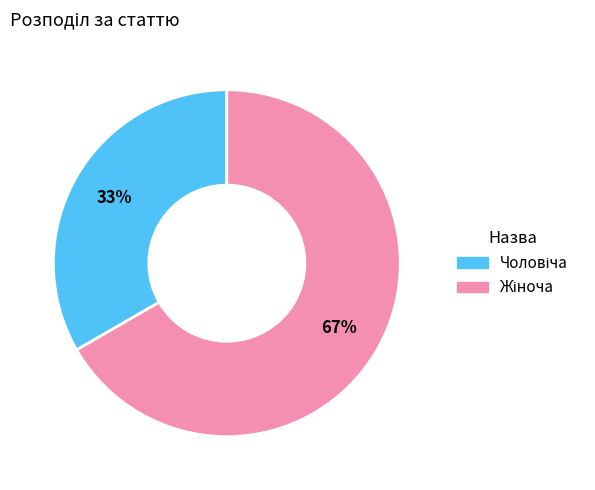

Is there any slice that represents more than half of the pie?

Yes